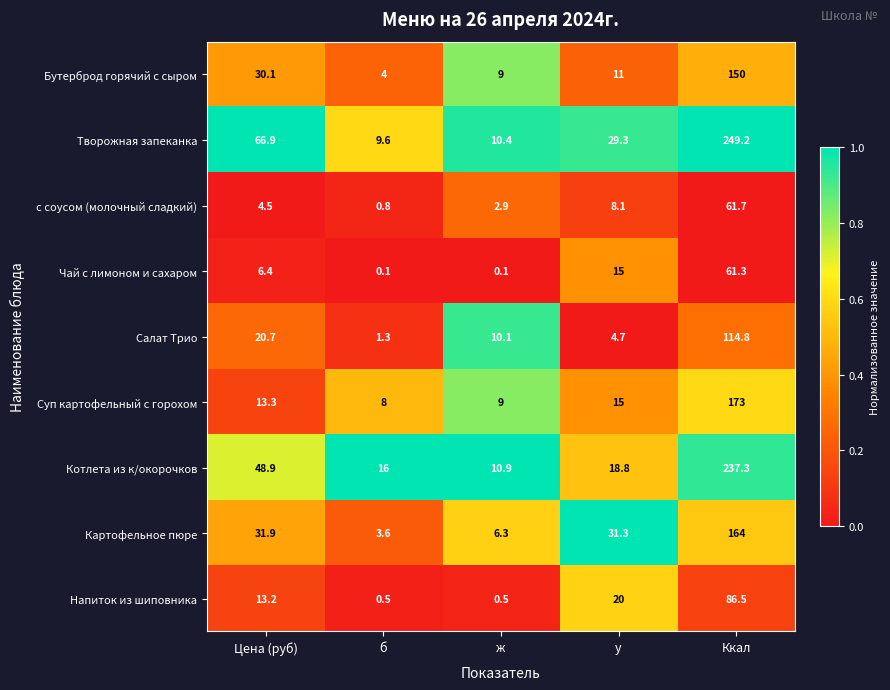

At which label does Творожная запеканка first exceed 29?

Цена (руб)